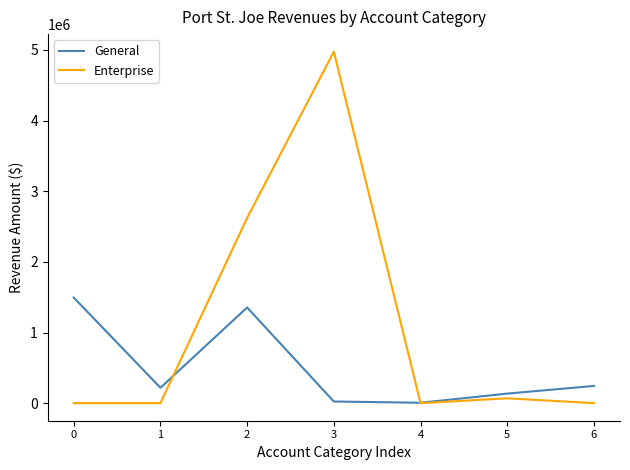

List the series in order of their overall mean, lowest first.

General, Enterprise